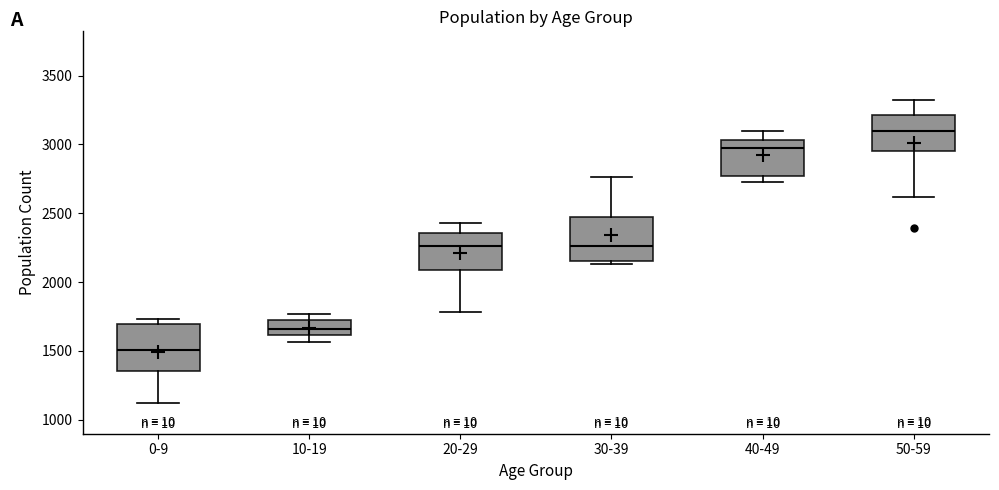

Reading left to right, transcribe this box plot: for each box, give where its median line is, the range the box spans, and where its two whiskers end, as read against the y-axis. The values are not printed on the chart, so give them approximately, as read against the axis.

0-9: median 1500, box 1350 to 1700, whiskers 1100 to 1750
10-19: median 1650, box 1600 to 1700, whiskers 1550 to 1750
20-29: median 2250, box 2100 to 2350, whiskers 1800 to 2450
30-39: median 2250, box 2150 to 2450, whiskers 2150 (just below the box's lower edge) to 2750
40-49: median 2950, box 2750 to 3050, whiskers 2750 (just below the box's lower edge) to 3100
50-59: median 3100, box 2950 to 3200, whiskers 2600 to 3300